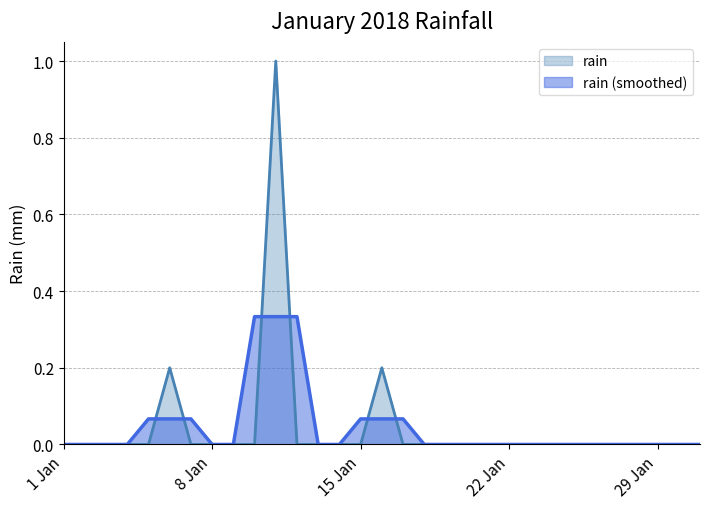

What is the difference between the second highest and minimum values?

0.2